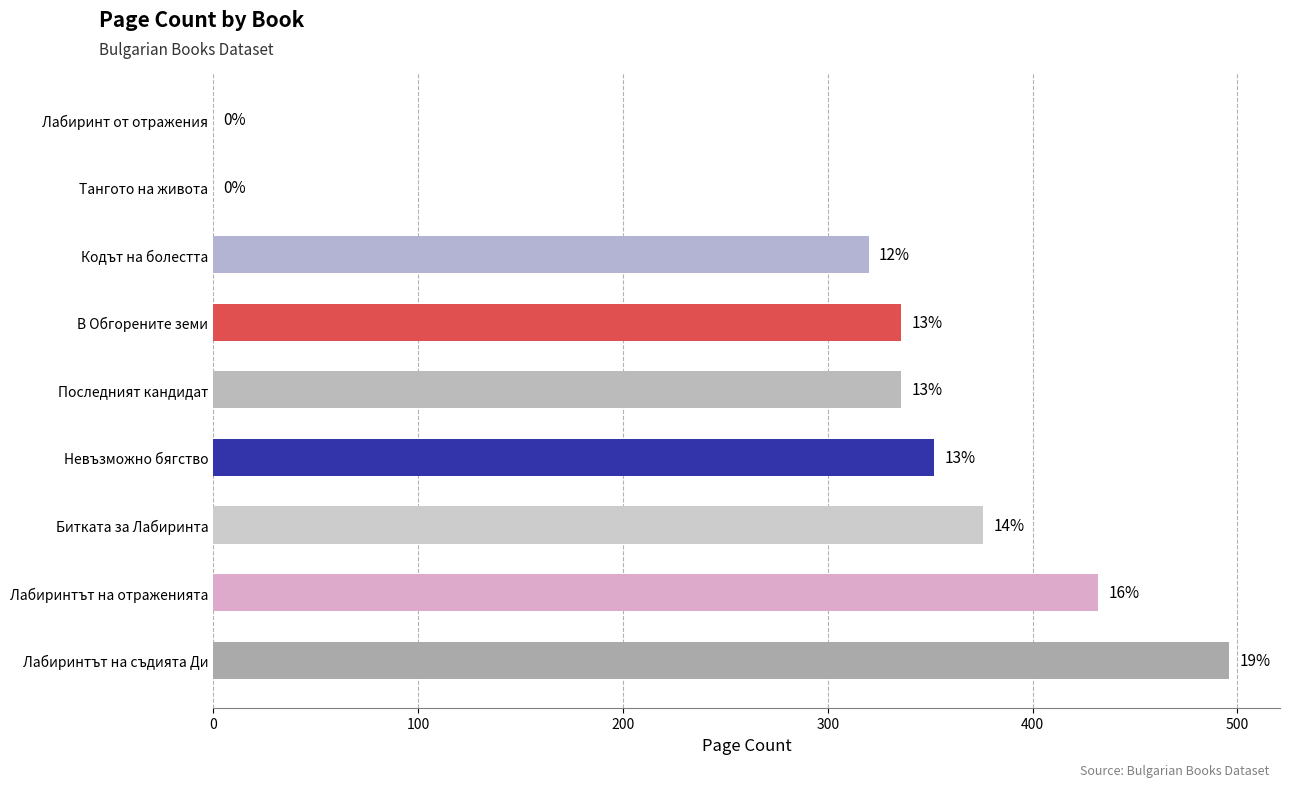

Are the bars horizontal?

Yes